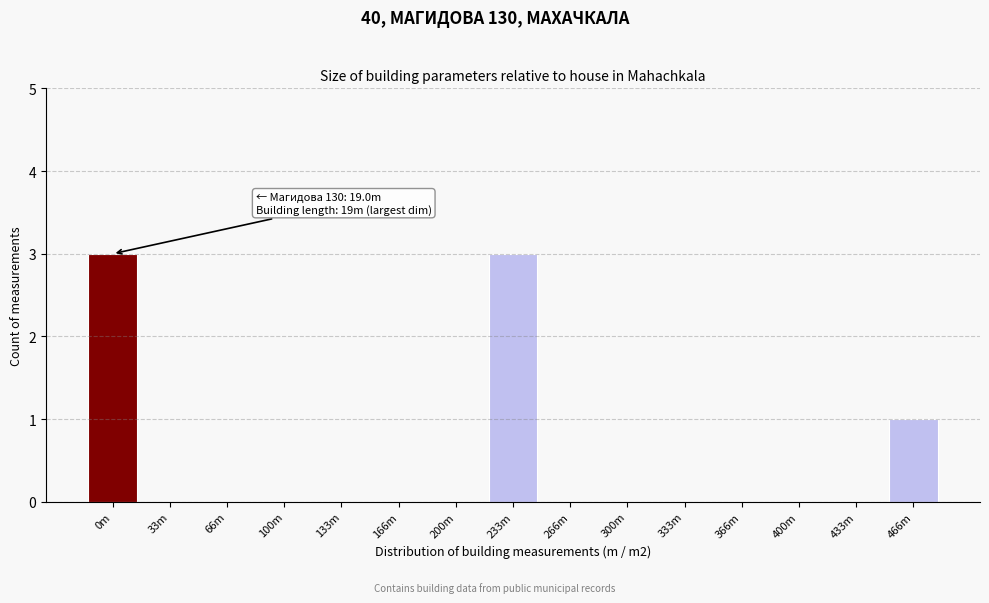

Reading right to left, extract all data points from this chart.

466m=1	433m=0	400m=0	366m=0	333m=0	300m=0	266m=0	233m=3	200m=0	166m=0	133m=0	100m=0	66m=0	33m=0	0m=3